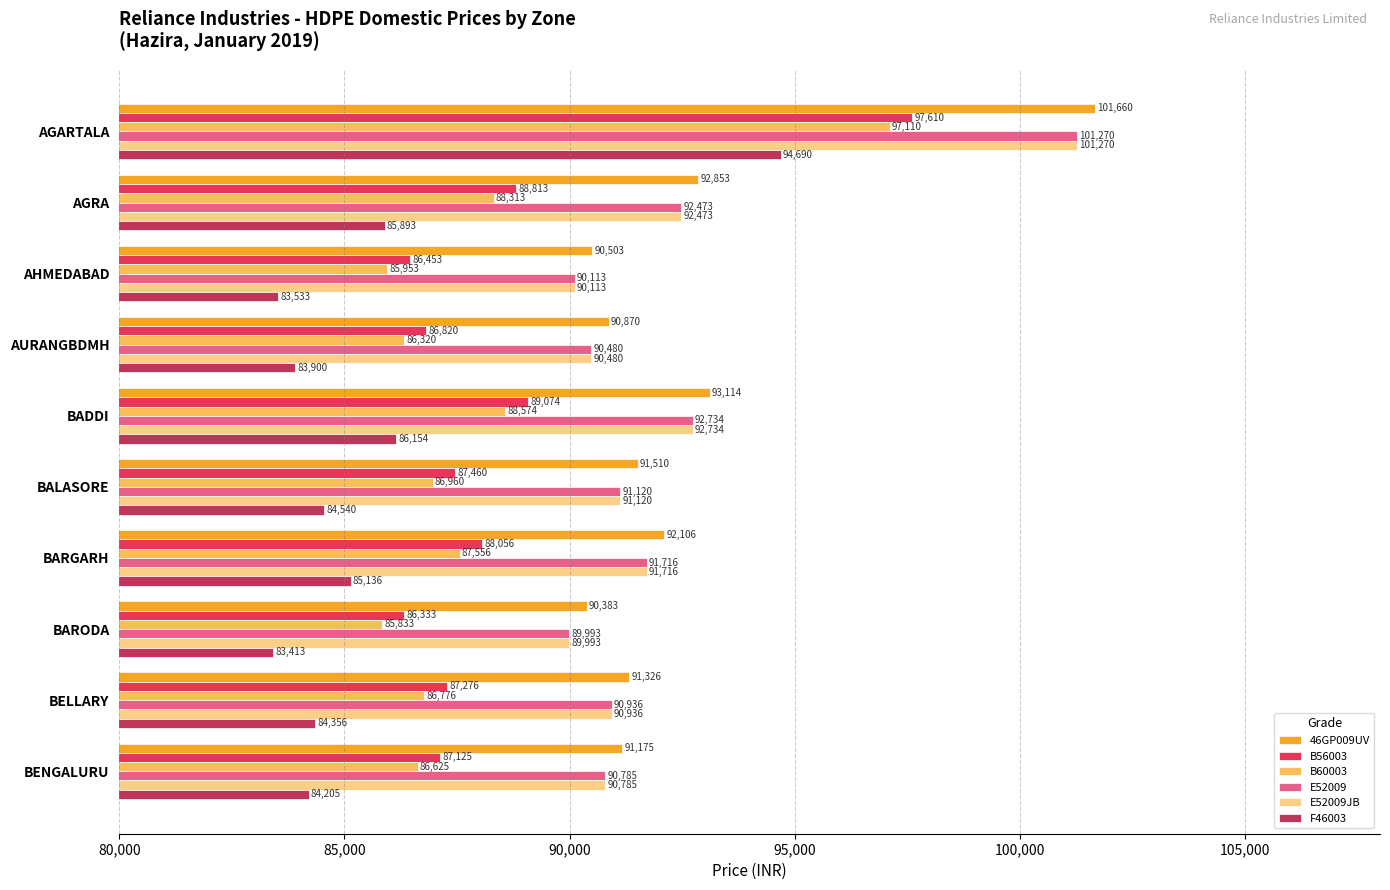

What is the spread (max minus min) of values at AGRA?

6960